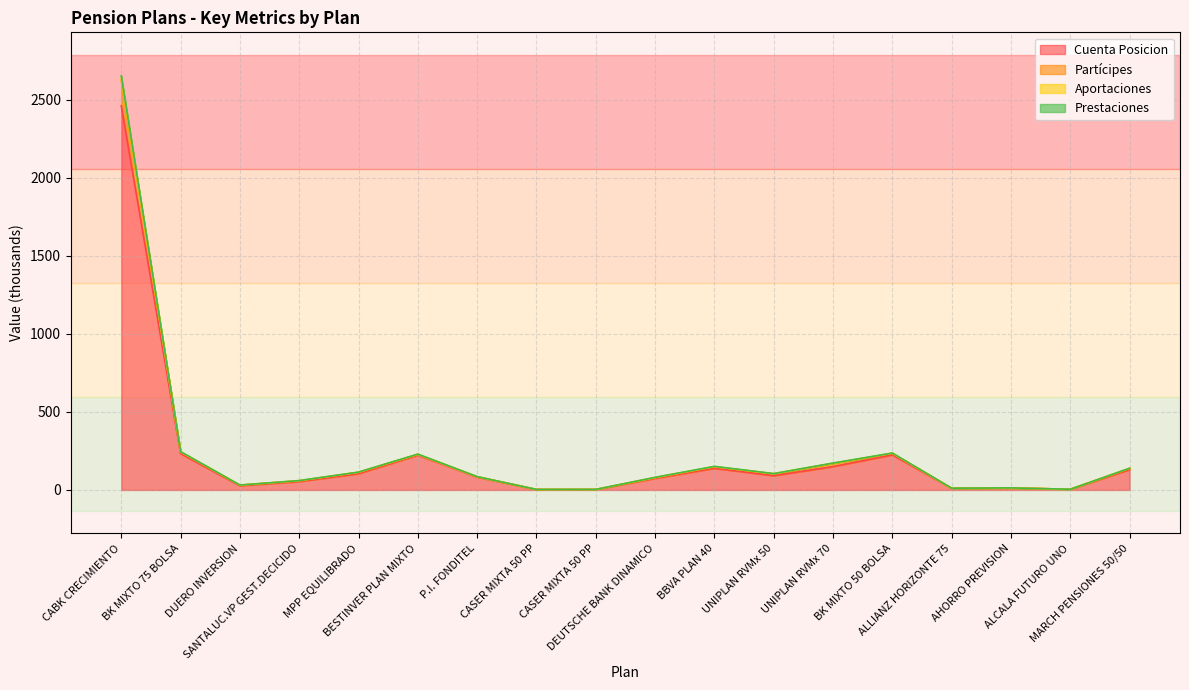

Reading left to right, transcribe all the data shown in this chart.

Cuenta Posicion: CABK CRECIMIENTO=2461.5	BK MIXTO 75 BOLSA=232.9	DUERO INVERSION=27.0	SANTALUC.VP GEST.DECICIDO=53.8	MPP EQUILIBRADO=104.4	BESTINVER PLAN MIXTO=223.3	P.I. FONDITEL=82.6	CASER MIXTA 50 PP=2.8	CASER MIXTA 50 PP=2.9	DEUTSCHE BANK DINAMICO=74.1	BBVA PLAN 40=138.9	UNIPLAN RVMx 50=91.6	UNIPLAN RVMx 70=150.0	BK MIXTO 50 BOLSA=224.7	ALLIANZ HORIZONTE 75=10.5	AHORRO PREVISION=12.6	ALCALA FUTURO UNO=4.3	MARCH PENSIONES 50/50=130.4
Partícipes: CABK CRECIMIENTO=2653.7	BK MIXTO 75 BOLSA=245.6	DUERO INVERSION=31.3	SANTALUC.VP GEST.DECICIDO=60.0	MPP EQUILIBRADO=114.3	BESTINVER PLAN MIXTO=229.6	P.I. FONDITEL=85.4	CASER MIXTA 50 PP=3.3	CASER MIXTA 50 PP=3.4	DEUTSCHE BANK DINAMICO=80.7	BBVA PLAN 40=151.1	UNIPLAN RVMx 50=104.8	UNIPLAN RVMx 70=172.3	BK MIXTO 50 BOLSA=236.4	ALLIANZ HORIZONTE 75=11.3	AHORRO PREVISION=13.2	ALCALA FUTURO UNO=4.5	MARCH PENSIONES 50/50=139.0
Aportaciones: CABK CRECIMIENTO=2637.4	BK MIXTO 75 BOLSA=244.5	DUERO INVERSION=31.2	SANTALUC.VP GEST.DECICIDO=59.5	MPP EQUILIBRADO=113.6	BESTINVER PLAN MIXTO=228.3	P.I. FONDITEL=85.1	CASER MIXTA 50 PP=3.3	CASER MIXTA 50 PP=3.4	DEUTSCHE BANK DINAMICO=79.4	BBVA PLAN 40=149.4	UNIPLAN RVMx 50=104.0	UNIPLAN RVMx 70=171.2	BK MIXTO 50 BOLSA=235.5	ALLIANZ HORIZONTE 75=11.2	AHORRO PREVISION=13.1	ALCALA FUTURO UNO=4.4	MARCH PENSIONES 50/50=138.6
Prestaciones: CABK CRECIMIENTO=2625.1	BK MIXTO 75 BOLSA=243.7	DUERO INVERSION=31.0	SANTALUC.VP GEST.DECICIDO=59.1	MPP EQUILIBRADO=113.1	BESTINVER PLAN MIXTO=228.0	P.I. FONDITEL=84.9	CASER MIXTA 50 PP=3.1	CASER MIXTA 50 PP=3.2	DEUTSCHE BANK DINAMICO=79.1	BBVA PLAN 40=148.8	UNIPLAN RVMx 50=103.1	UNIPLAN RVMx 70=169.6	BK MIXTO 50 BOLSA=234.7	ALLIANZ HORIZONTE 75=11.1	AHORRO PREVISION=13.1	ALCALA FUTURO UNO=4.4	MARCH PENSIONES 50/50=138.2